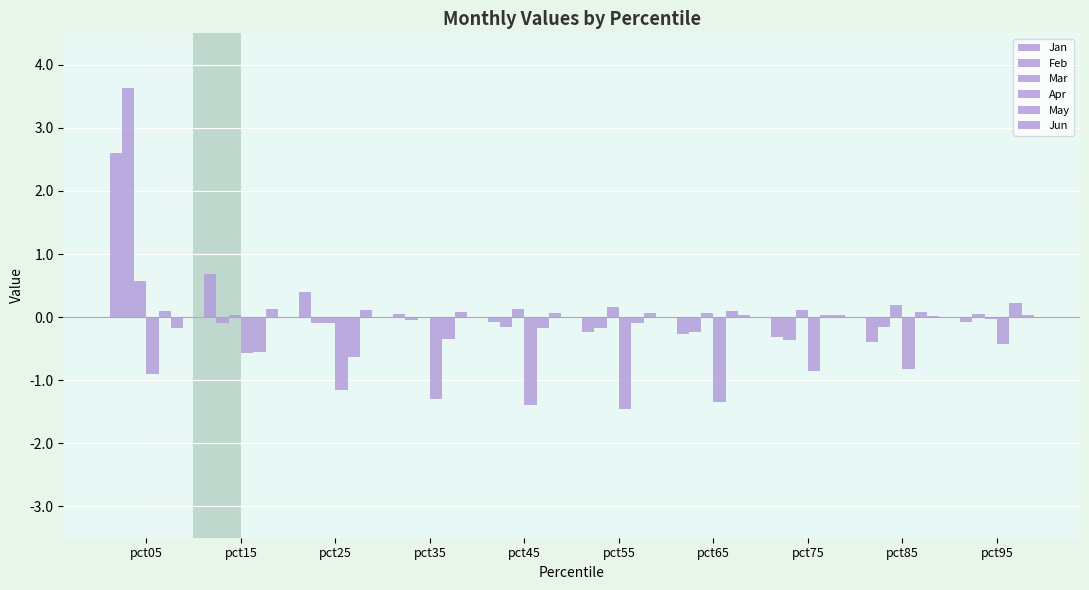

Between pct45 and pct95, which series saw the biggest shift?

Apr